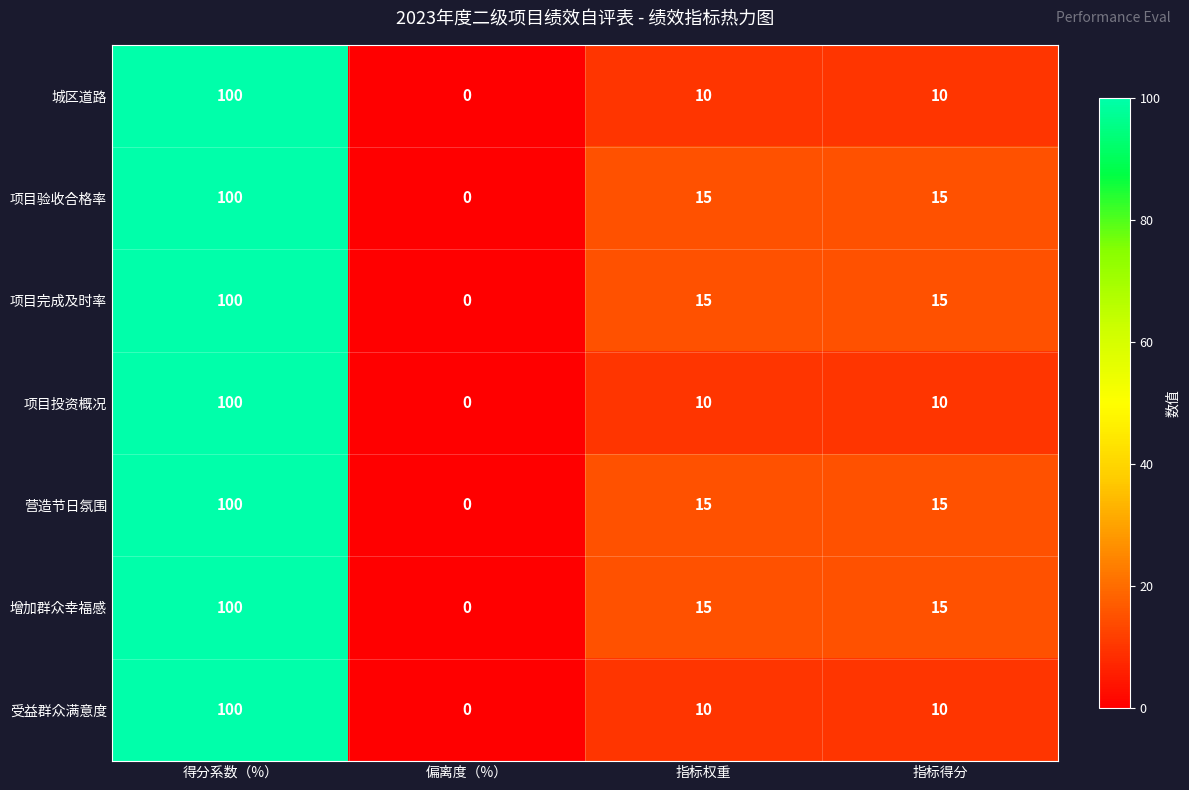

True or false: 城区道路 has a value of 10 at 指标得分.

True